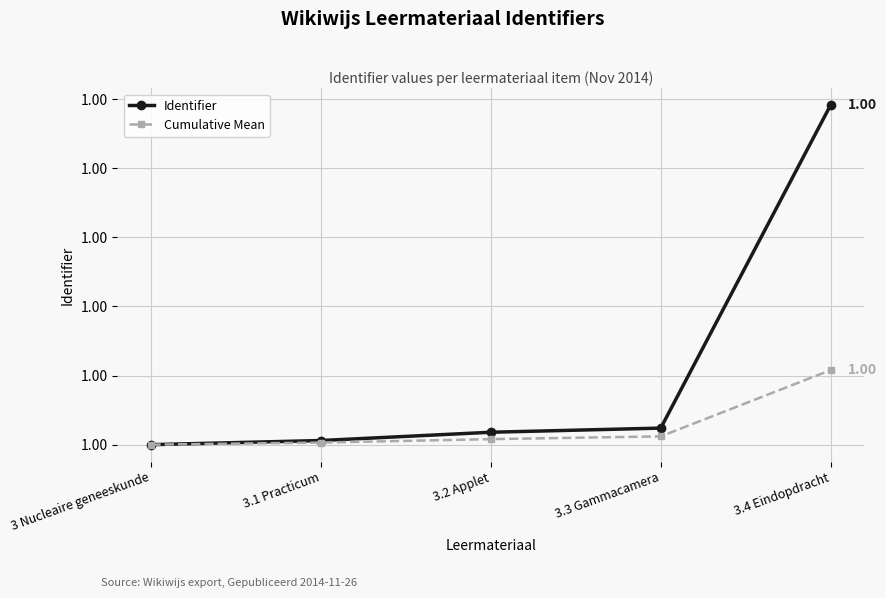

Reading right to left, what are all the values shown in this chart?

Identifier: 3.4 Eindopdracht=1.0	3.3 Gammacamera=1.0	3.2 Applet=1.0	3.1 Practicum=1.0	3 Nucleaire geneeskunde=1.0
Cumulative Mean: 3.4 Eindopdracht=1.0	3.3 Gammacamera=1.0	3.2 Applet=1.0	3.1 Practicum=1.0	3 Nucleaire geneeskunde=1.0